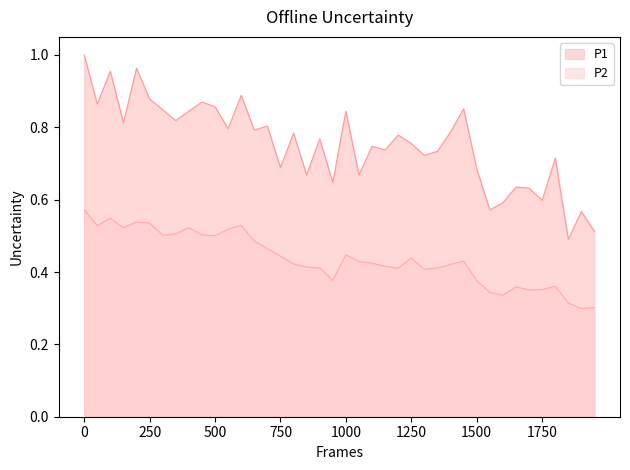

True or false: P1 has more than 1 points higher than both neighbors.

True